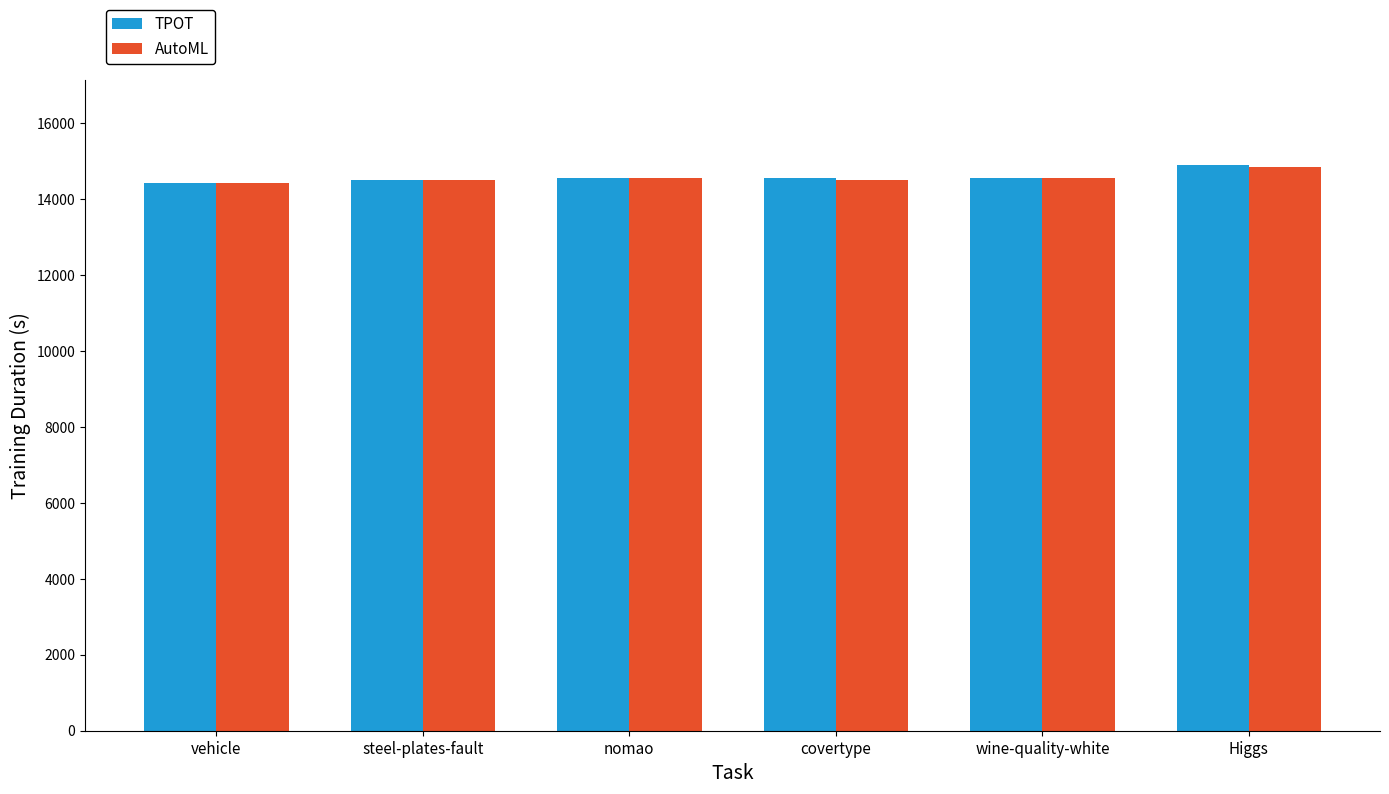

The AutoML series shows 14502.4 at steel-plates-fault. True or false?

True